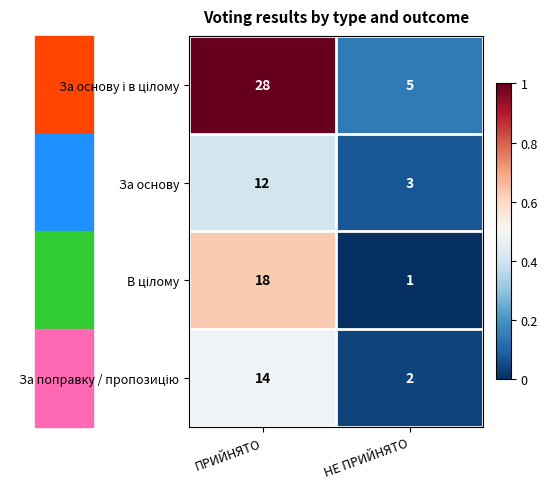

At which category is the sum across all series the highest?

ПРИЙНЯТО